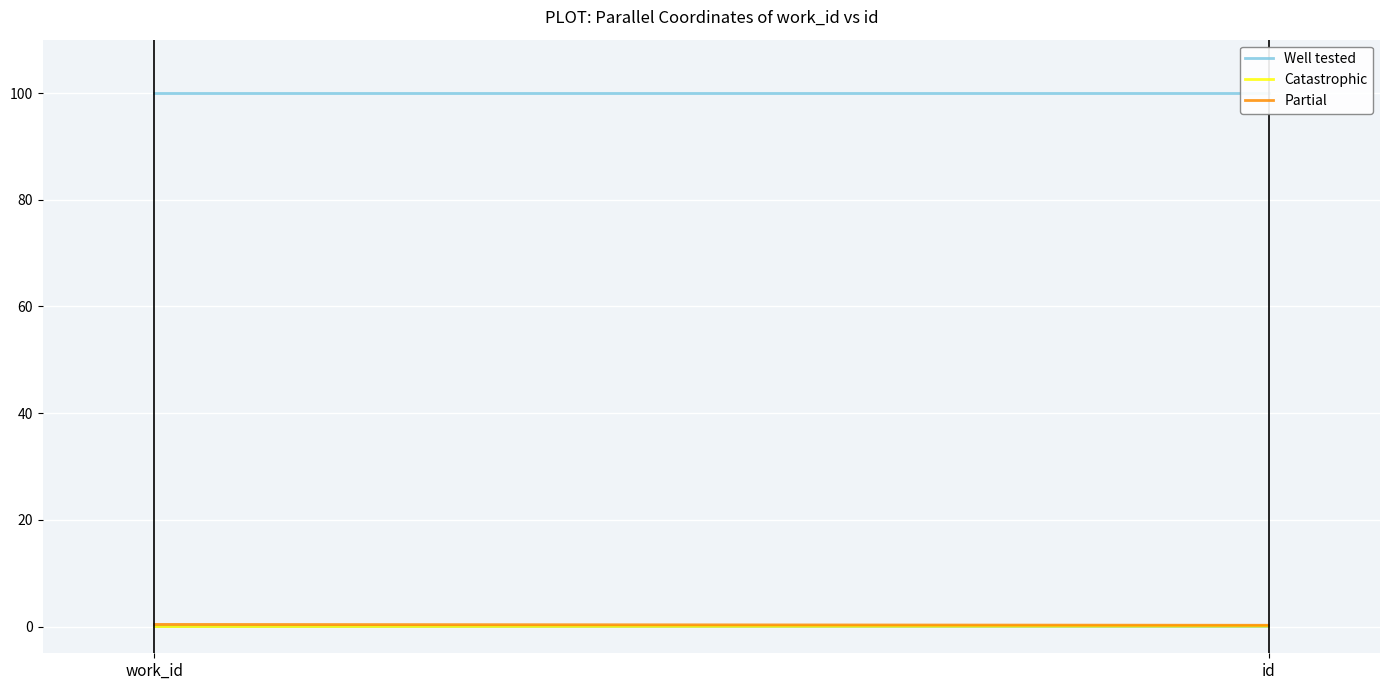

What is the label of the 2nd point from the right?

work_id